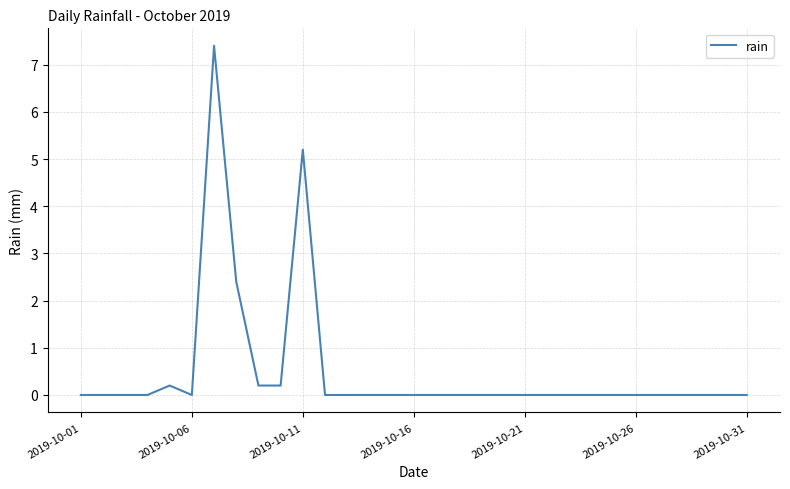

How many lines are shown in the chart?

1